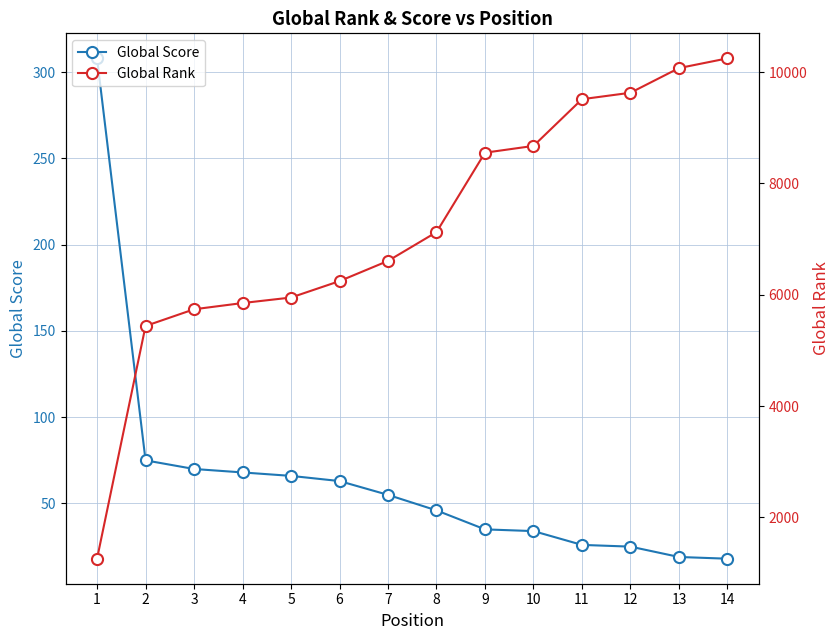

What is the value of the Global Score point at the 2nd from the left?

75